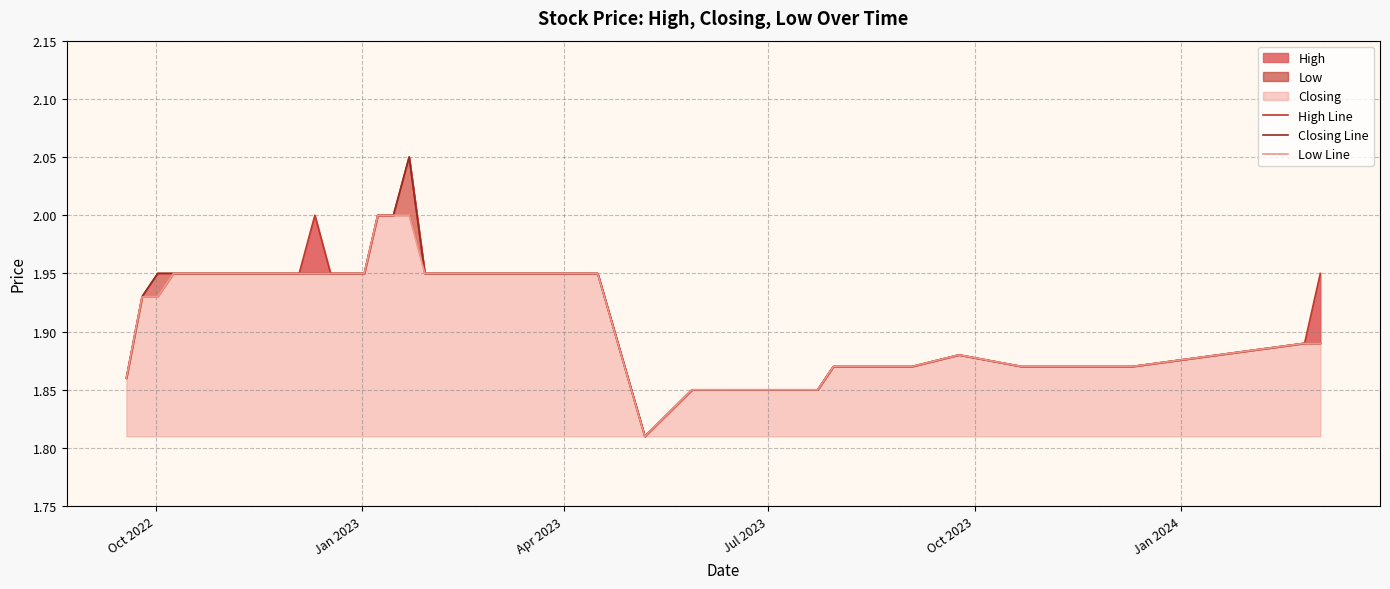

The value of Closing Line at Jan 2023 is 1.2. True or false?

False